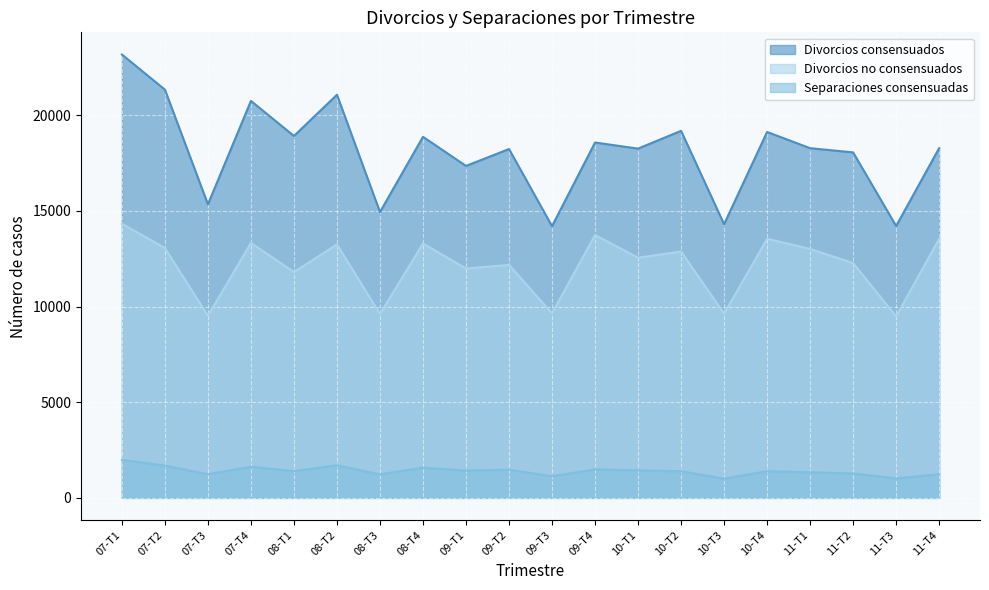

What is the spread (max minus min) of values at 07-T2?

19659